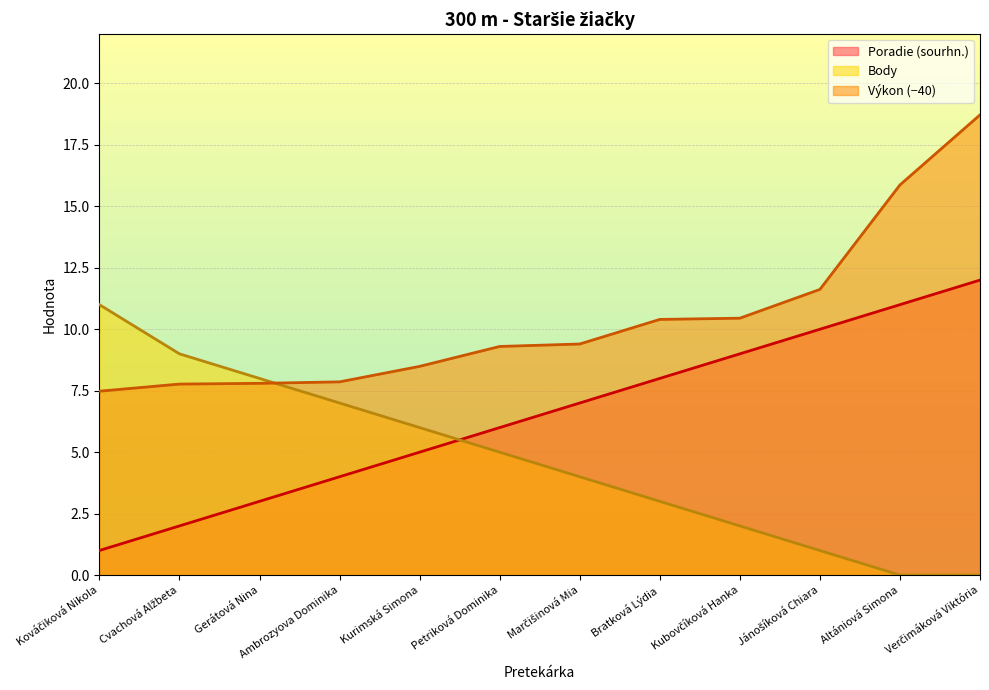

Rank the categories by Poradie (sourhn.) value from highest to lowest.

Verčimáková Viktória, Altániová Simona, Jánošíková Chiara, Kubovčíková Hanka, Bratková Lýdia, Marčišinová Mia, Petriková Dominika, Kurimská Simona, Ambrozyova Dominika, Gerátová Nina, Cvachová Alžbeta, Kováčiková Nikola